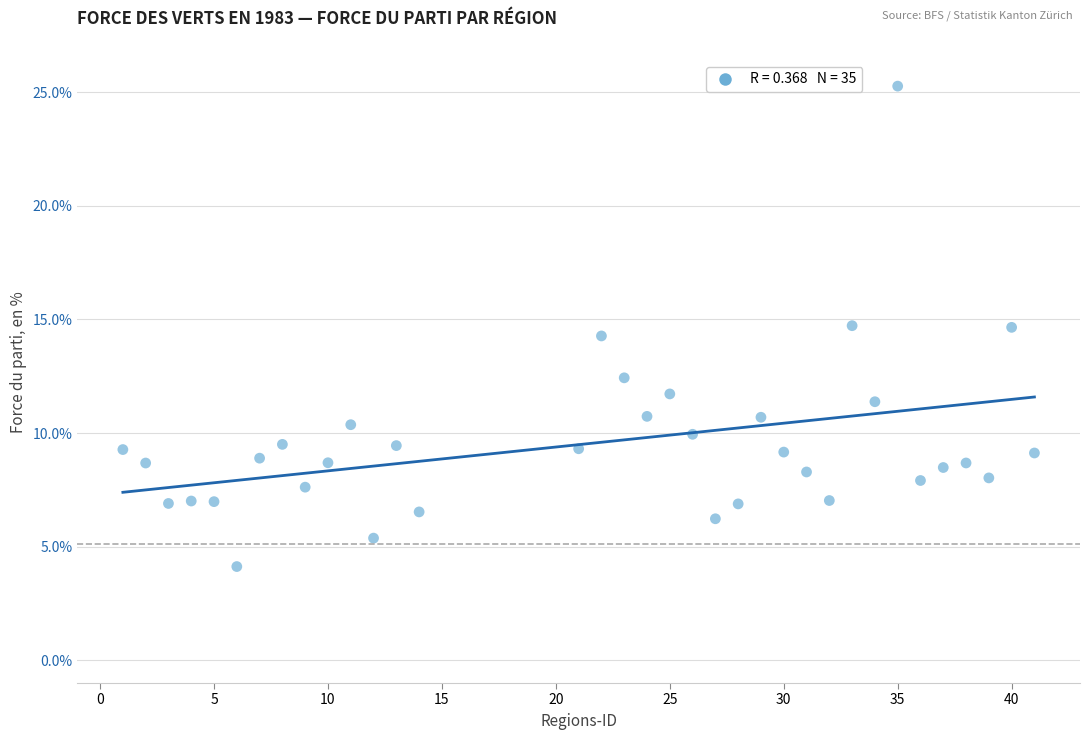

What is the range of Y values (max minus min)?

21.1